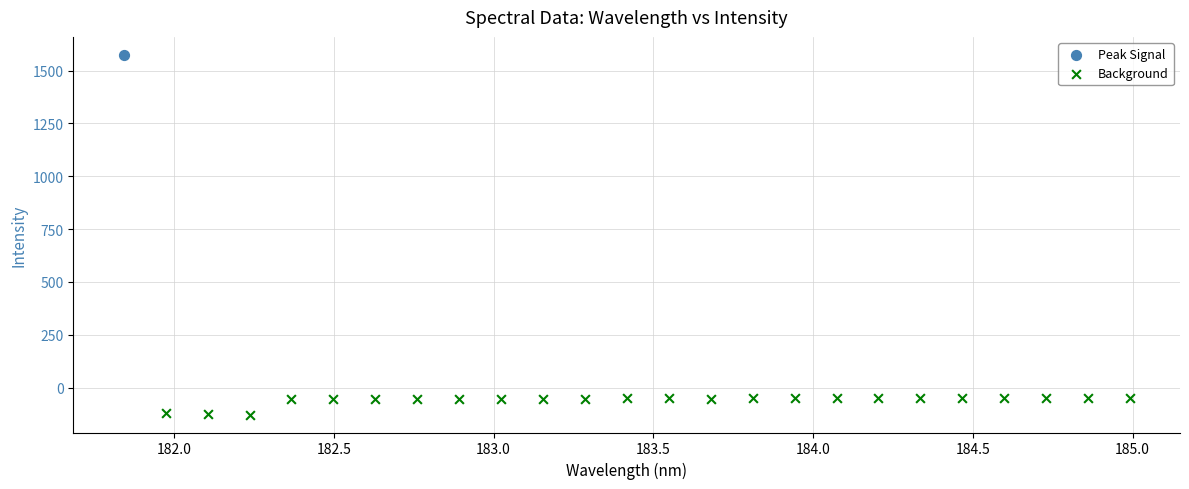

What are all the series names shown in the legend?

Peak Signal, Background